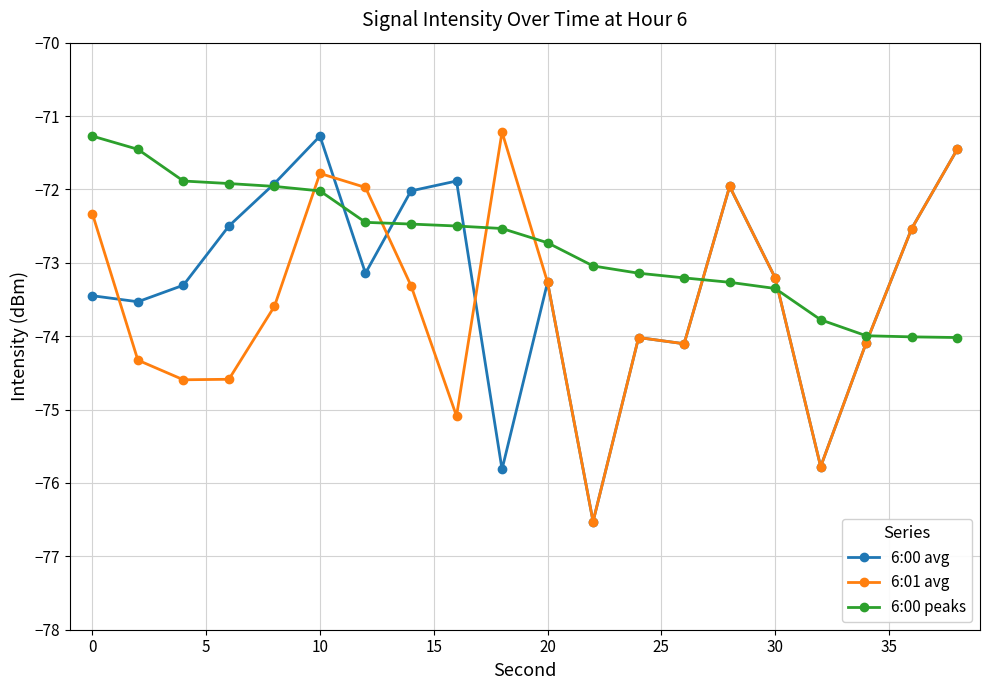

Which series has the largest total across all categories?

6:00 peaks